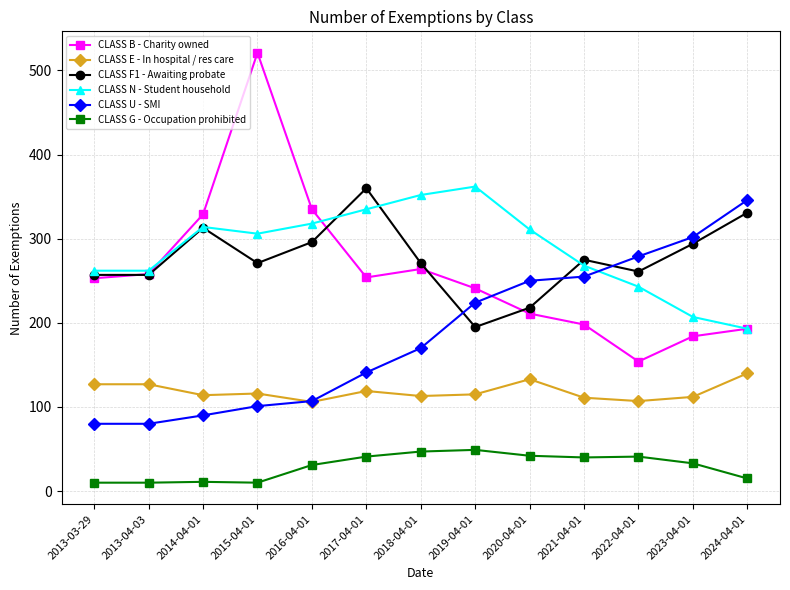

True or false: CLASS F1 - Awaiting probate has more than 0 interior local peaks.

True